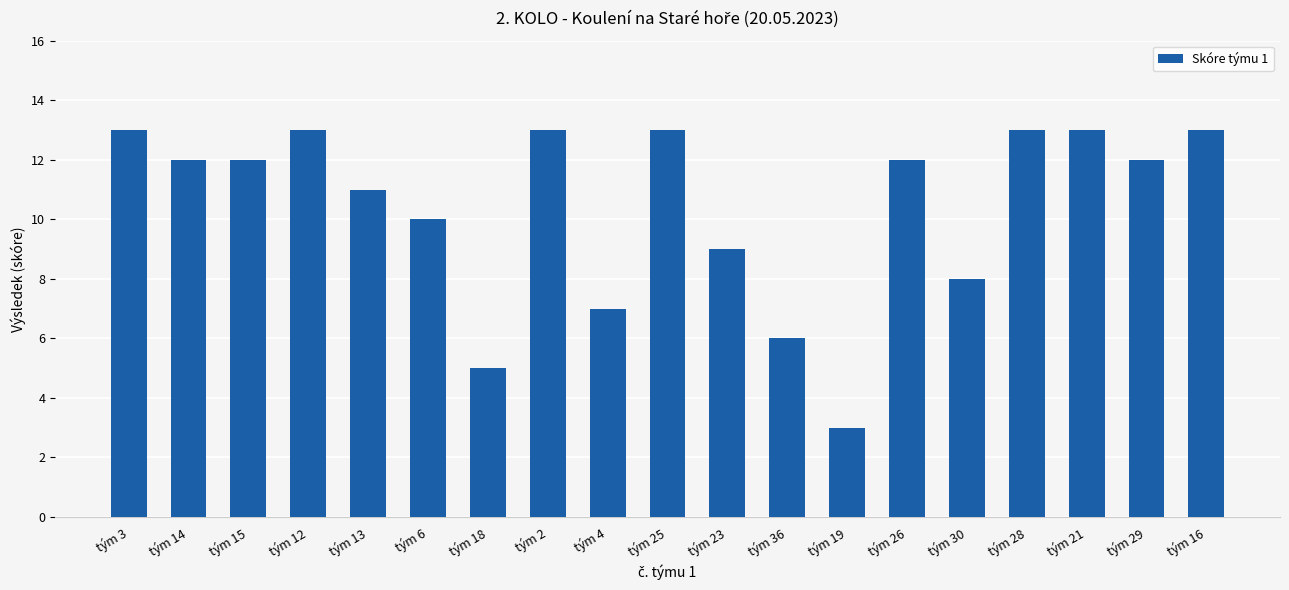

Does the chart contain any negative values?

No